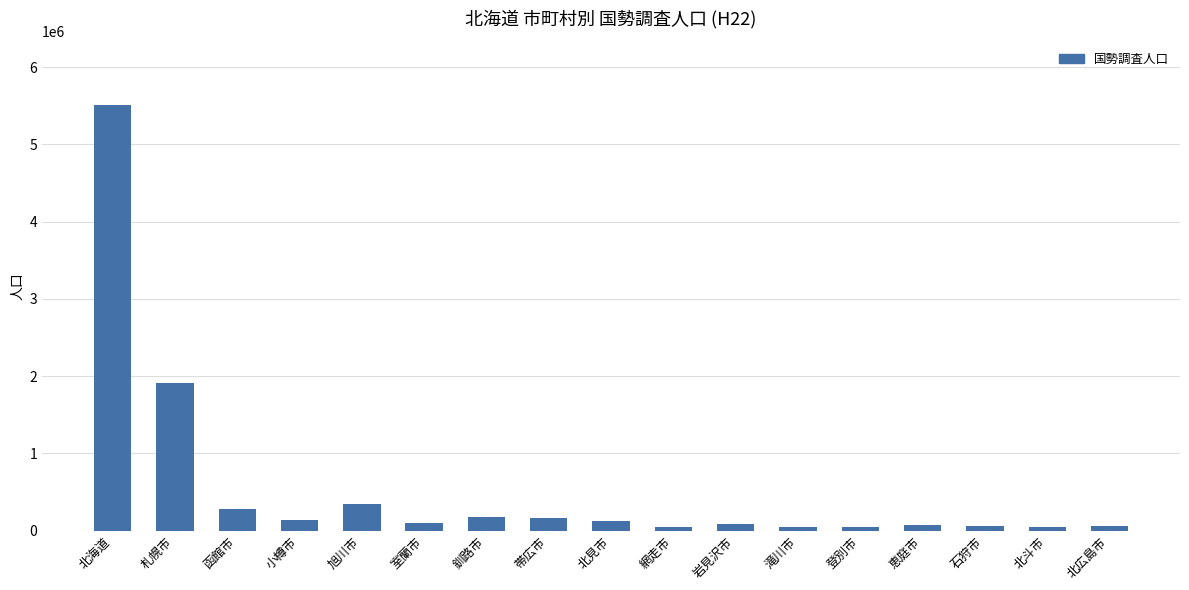

What is the change in value from 北見市 to 北広島市?

-65336